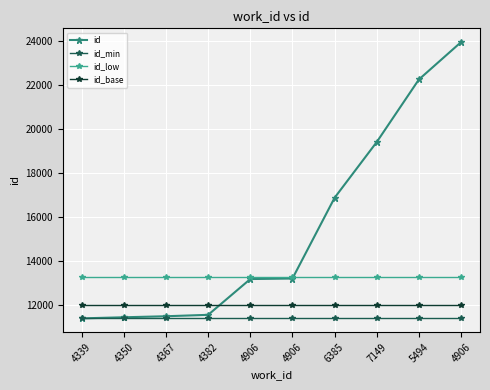

Is it true that id_base equals 11998.2 at 4906?

True